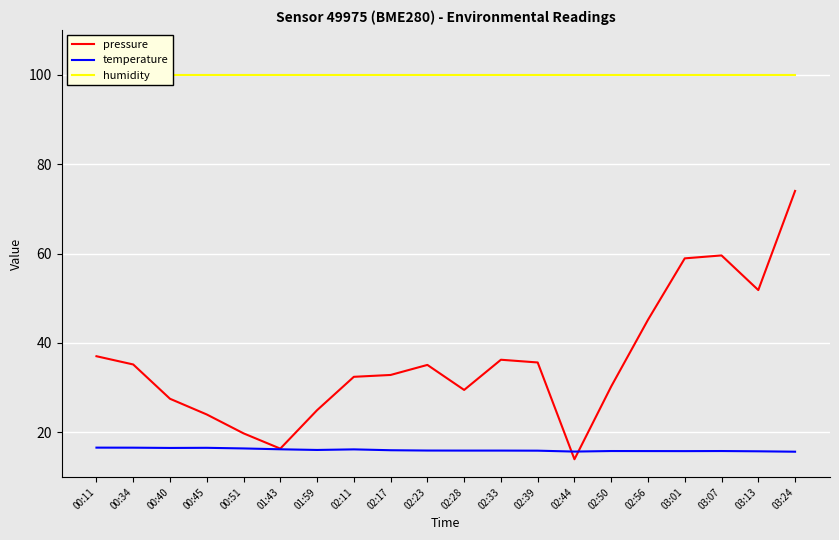

True or false: temperature and pressure cross at least once.

True